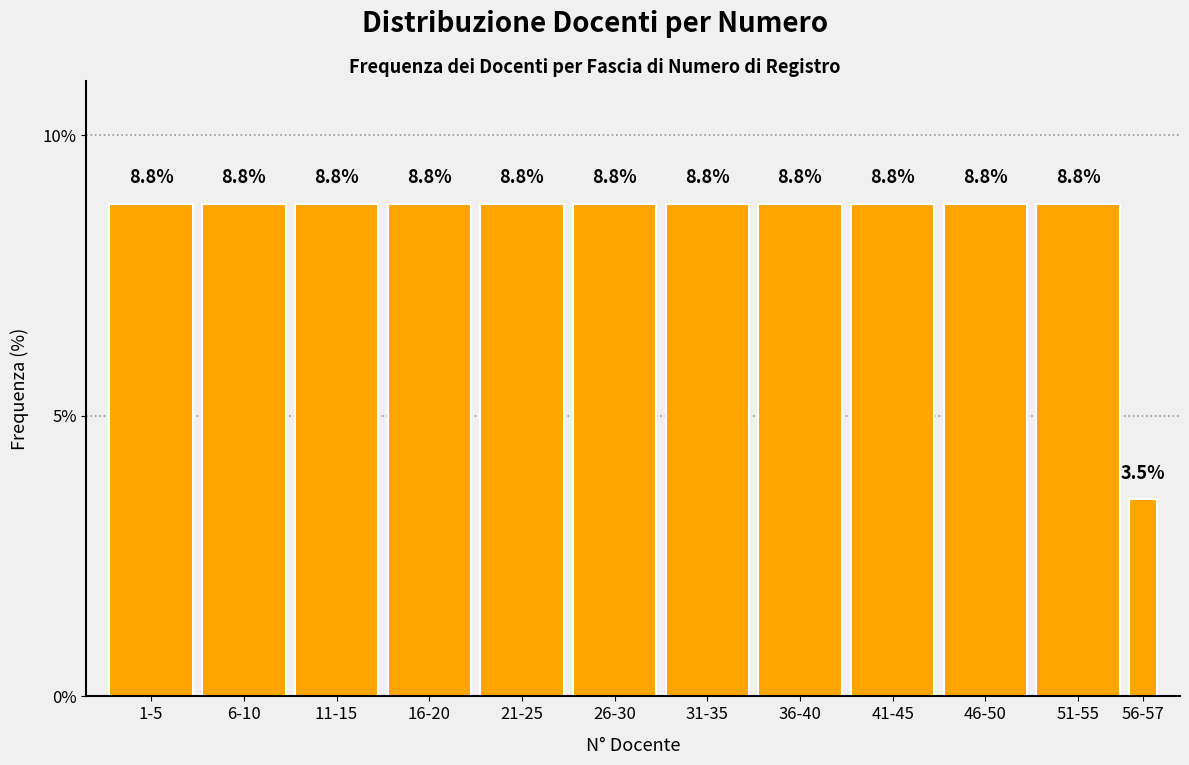

Reading right to left, extract all data points from this chart.

56-57=3.5	51-55=8.8	46-50=8.8	41-45=8.8	36-40=8.8	31-35=8.8	26-30=8.8	21-25=8.8	16-20=8.8	11-15=8.8	6-10=8.8	1-5=8.8